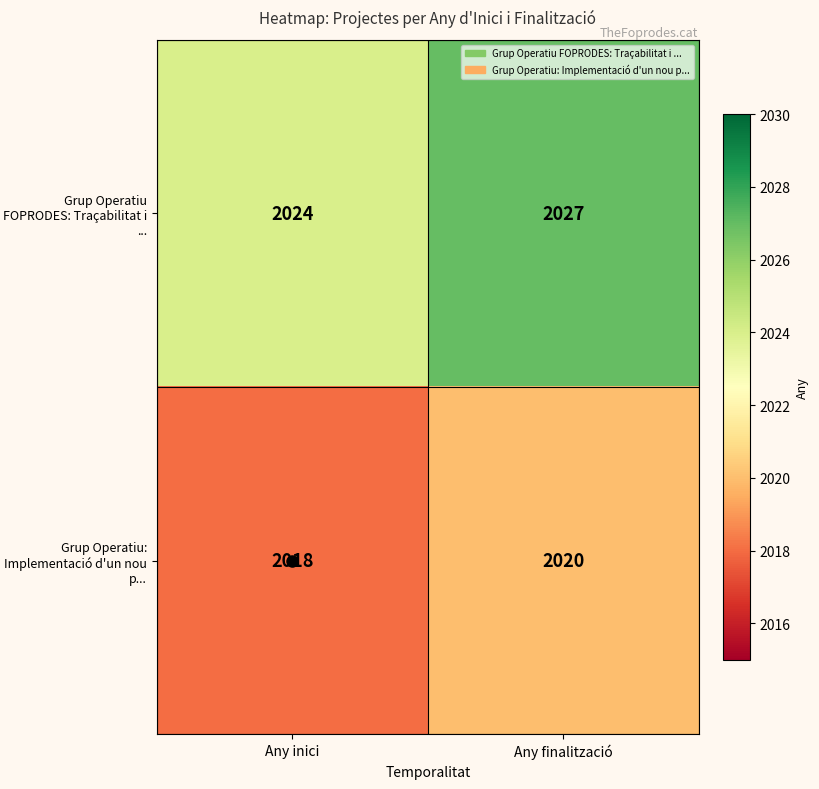

What is the spread (max minus min) of values at Any finalització?

7